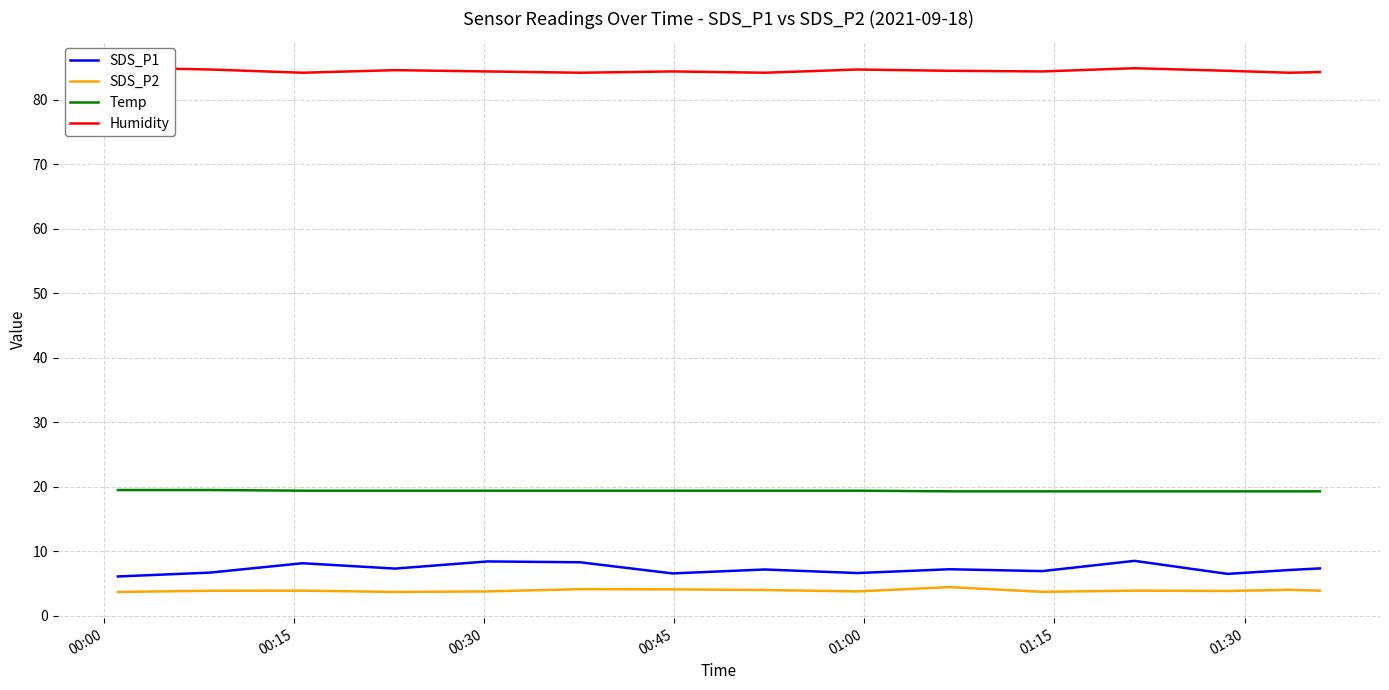

Reading left to right, list all the values displayed in this chart.

SDS_P1: 6.1	6.7	8.2	7.3	8.4	8.3	6.6	7.2	6.6	7.2	6.9	8.5	6.5	7.1	7.3
SDS_P2: 3.7	3.9	3.9	3.7	3.8	4.1	4.1	4.0	3.8	4.5	3.7	3.9	3.9	4.0	3.9
Temp: 19.5	19.5	19.4	19.4	19.4	19.4	19.4	19.4	19.4	19.3	19.3	19.3	19.3	19.3	19.3
Humidity: 85.0	84.7	84.2	84.6	84.4	84.2	84.4	84.2	84.7	84.5	84.4	84.9	84.5	84.2	84.3